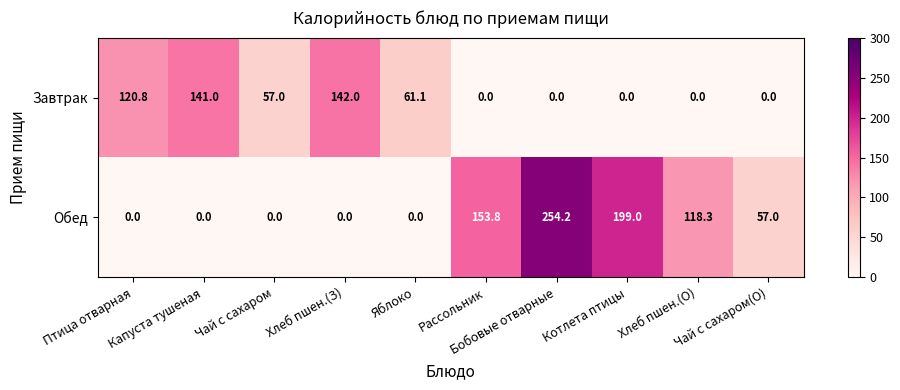

At Хлеб пшен.(О), list the series in order from smallest to largest.

Завтрак, Обед